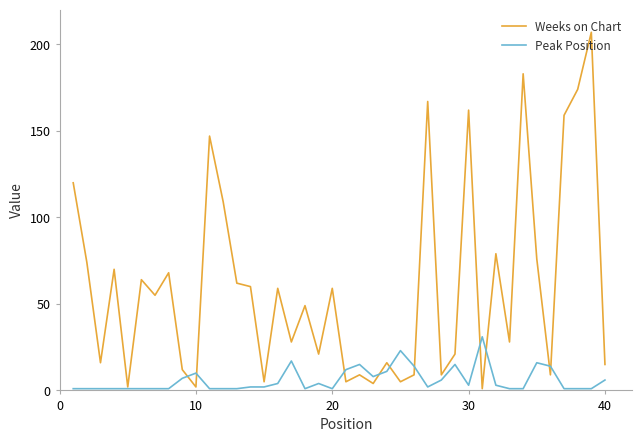

True or false: Peak Position has more than 2 points higher than both neighbors.

True